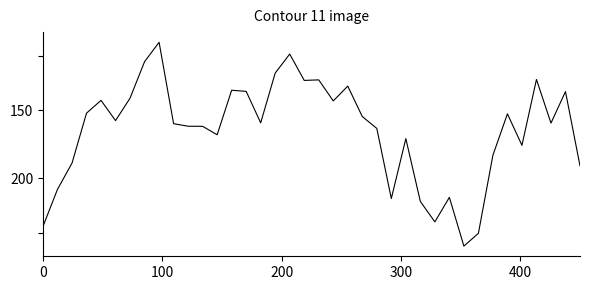

What is the maximum value shown in the chart?

250.0